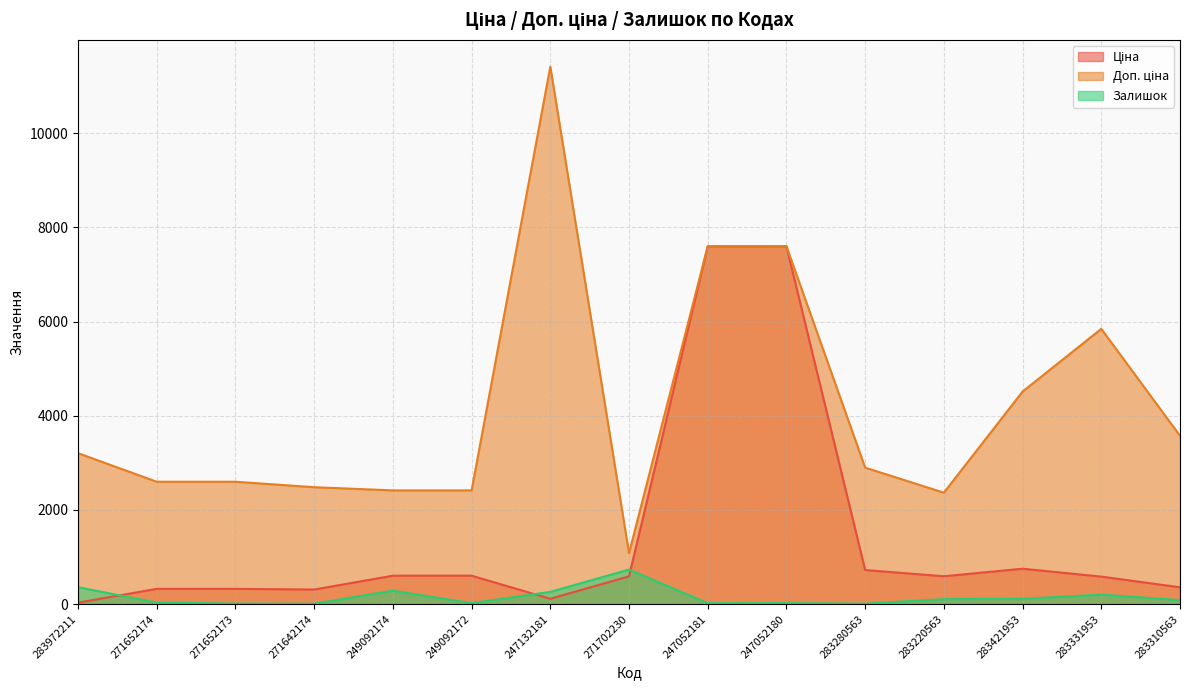

At which category is the sum across all series the highest?

247052180